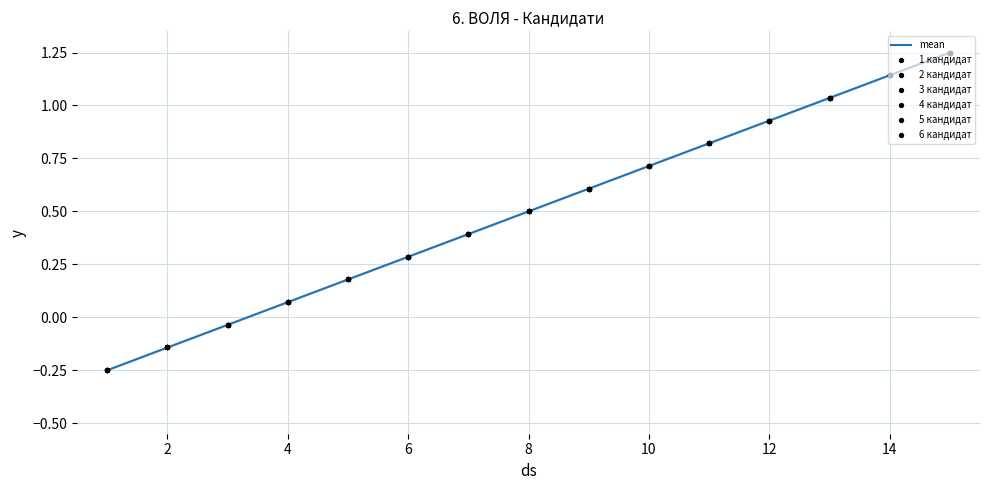

What is the difference between the maximum and minimum values?

1.5